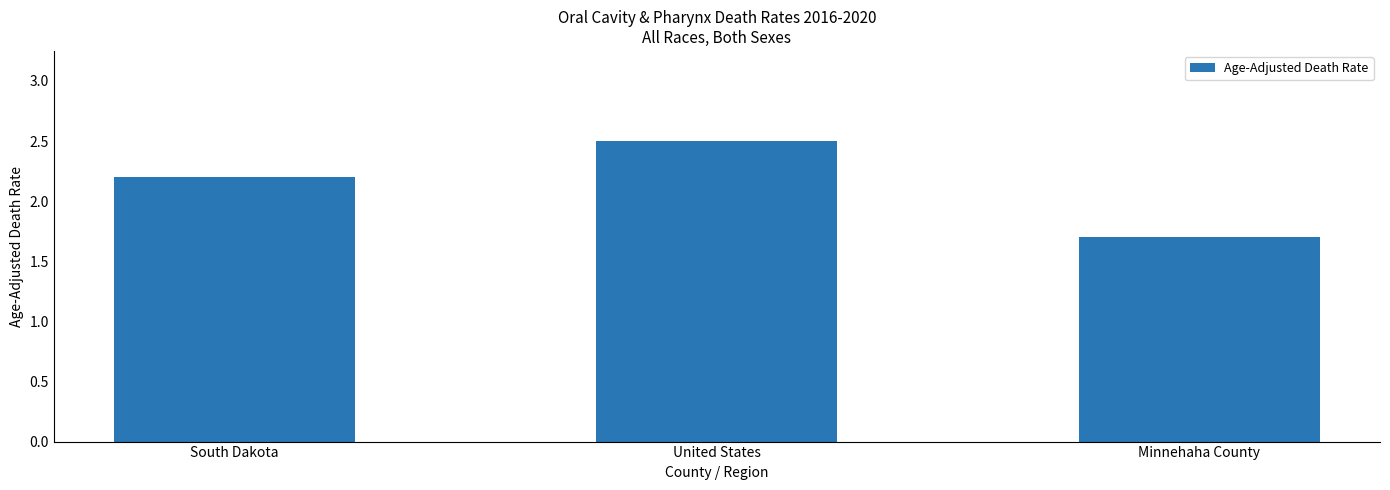

How many values are below 2?

1